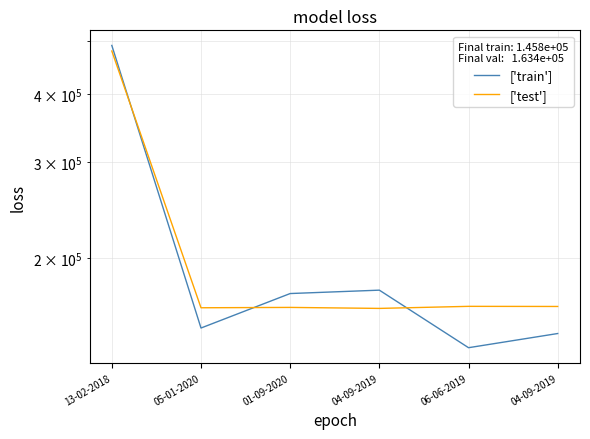

What value does the ['train'] series have at 06-06-2019?

137329.0